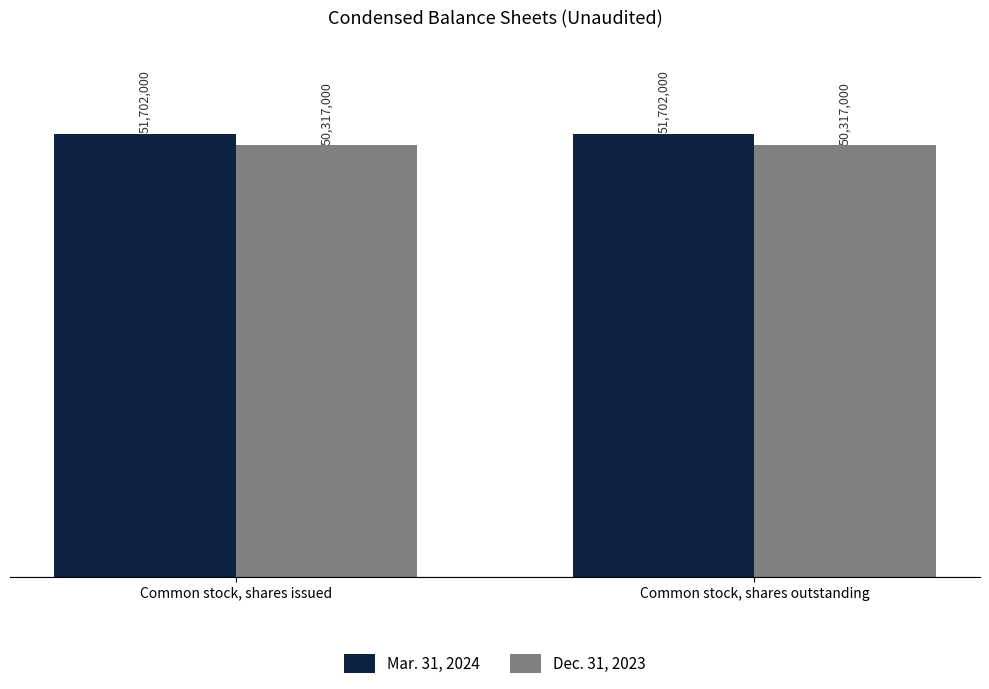

Are the bars horizontal?

No